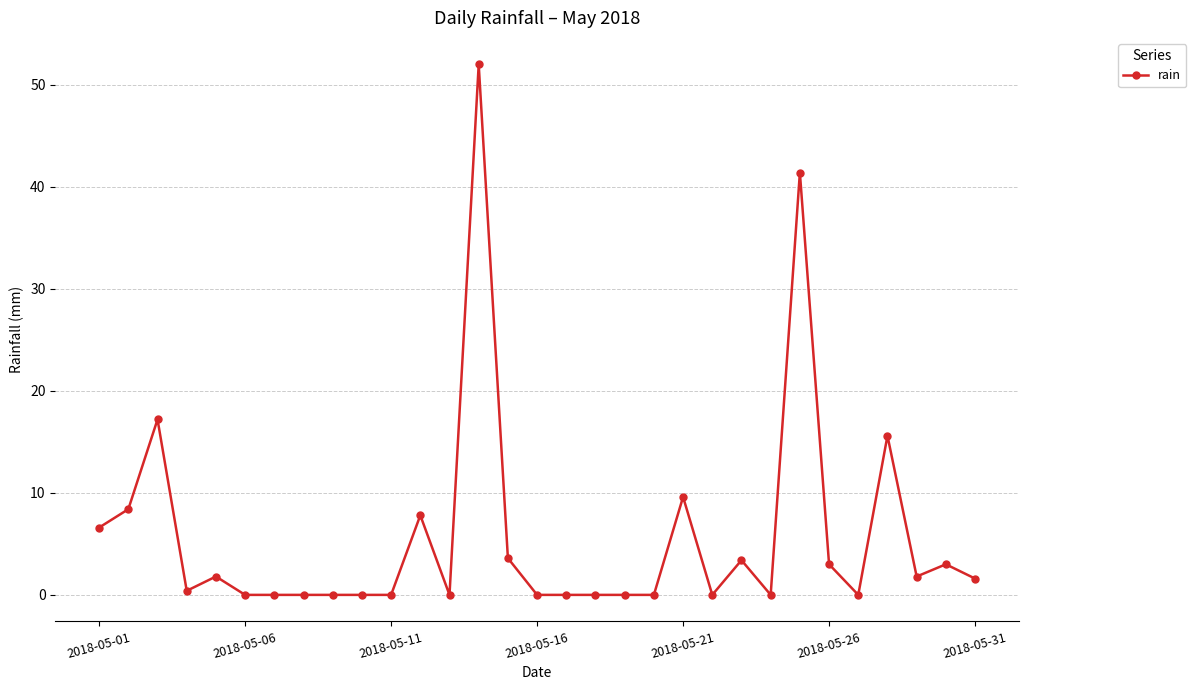

True or false: the data has more than 2 interior local peaks.

True